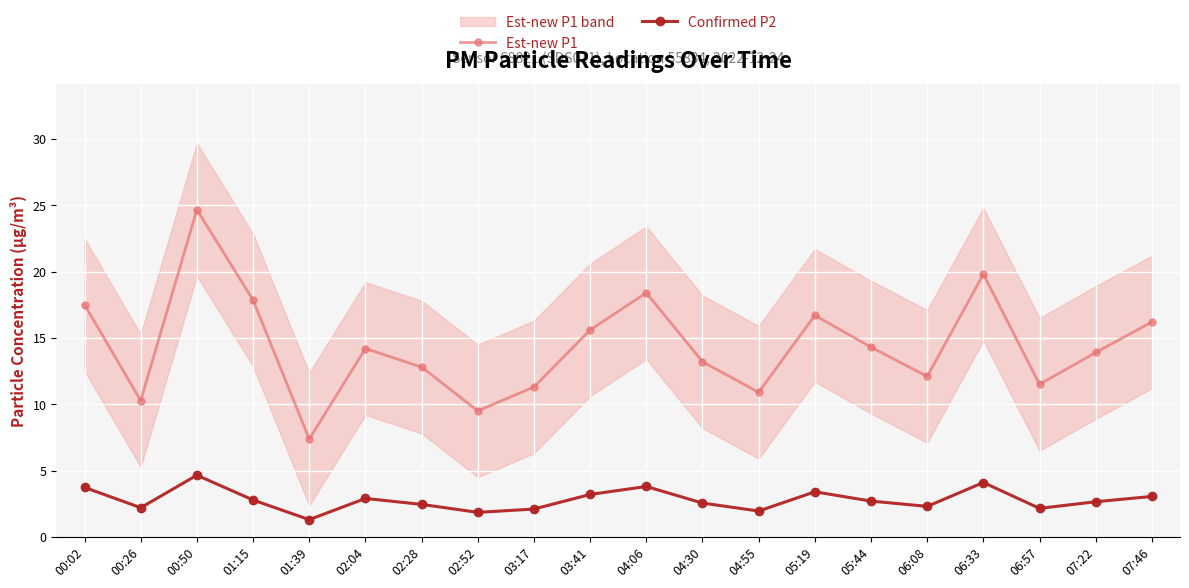

What is the label of the 4th point from the right?

06:33